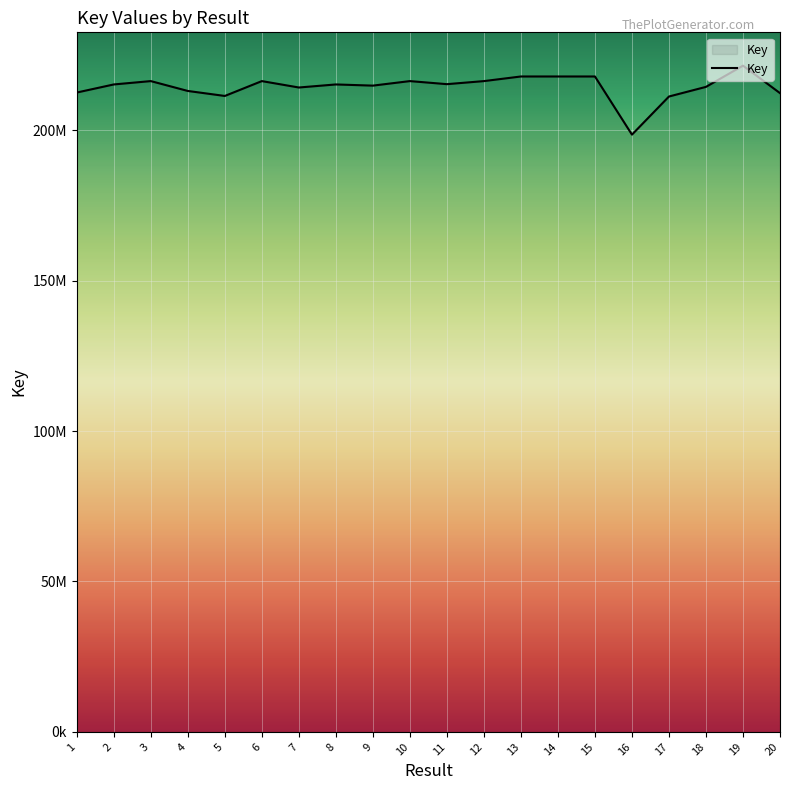

Rank the categories by value from lowest to highest.

16, 17, 5, 20, 1, 4, 7, 18, 9, 2, 8, 11, 12, 10, 3, 6, 14, 13, 15, 19